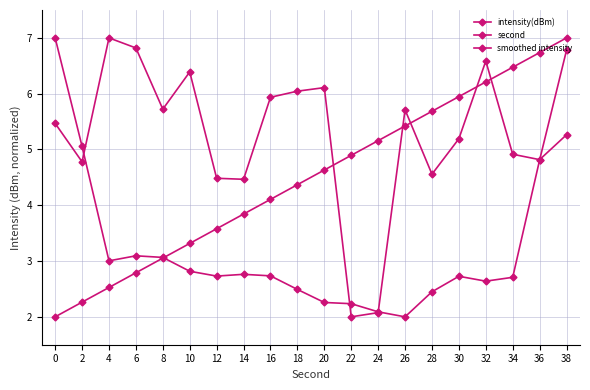

At how many categories does at least one series exceed 4?

20